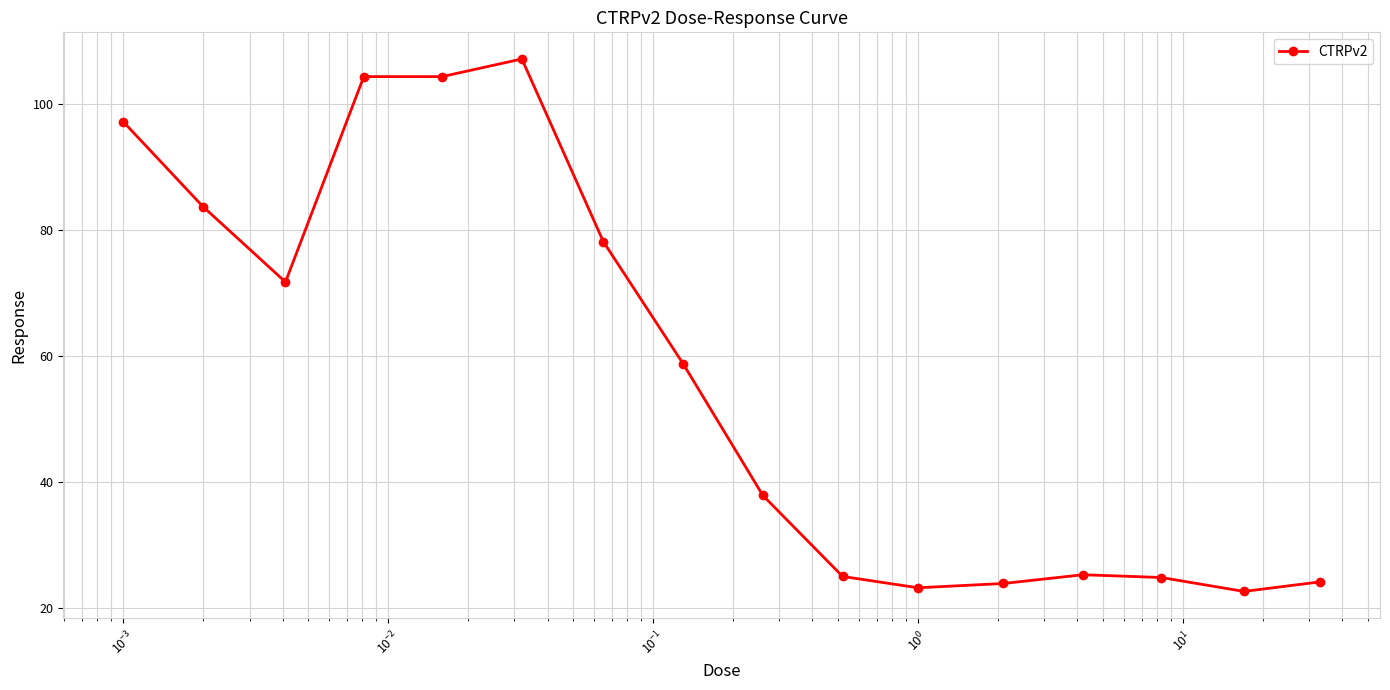

What is the value of the 6th point from the left?

107.2